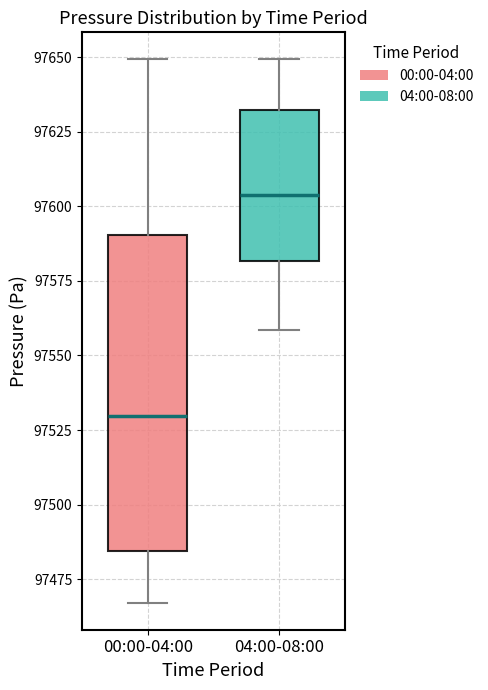

Reading left to right, transcribe this box plot: for each box, give where its median line is, the range the box spans, and where its two whiskers end, as read against the y-axis. The values are not printed on the chart, so give them approximately, as read against the axis.

00:00-04:00: median 97530, box 97485 to 97590, whiskers 97465 to 97650
04:00-08:00: median 97605, box 97580 to 97630, whiskers 97560 to 97650